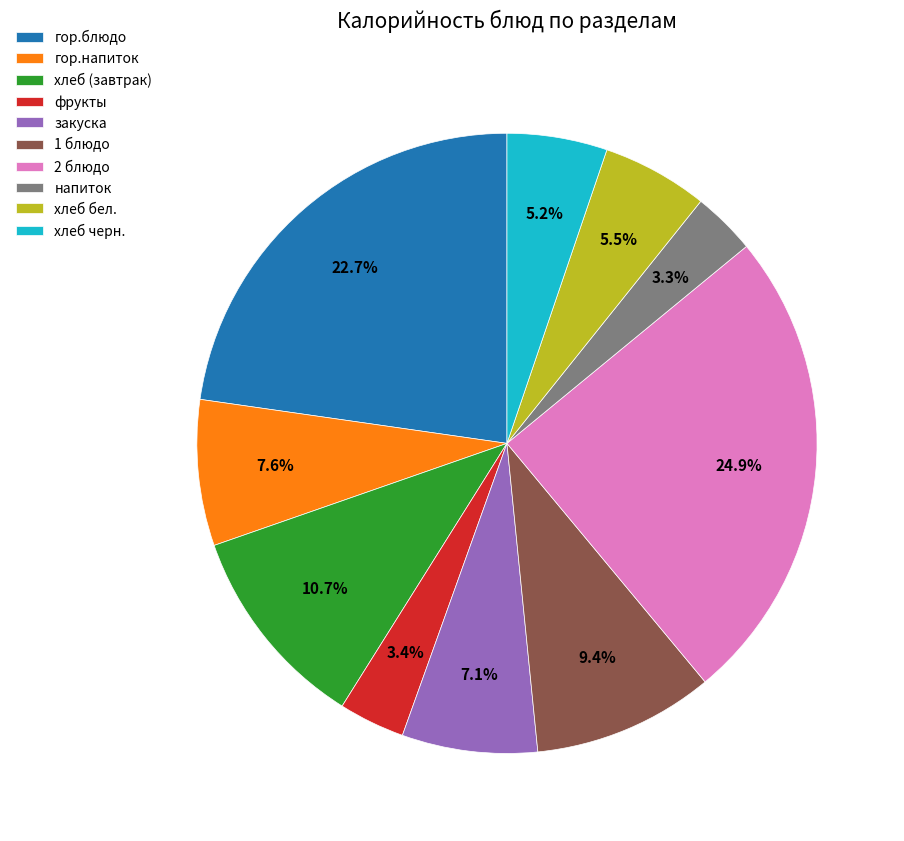

The 2 блюдо slice represents 36% of the pie. True or false?

False